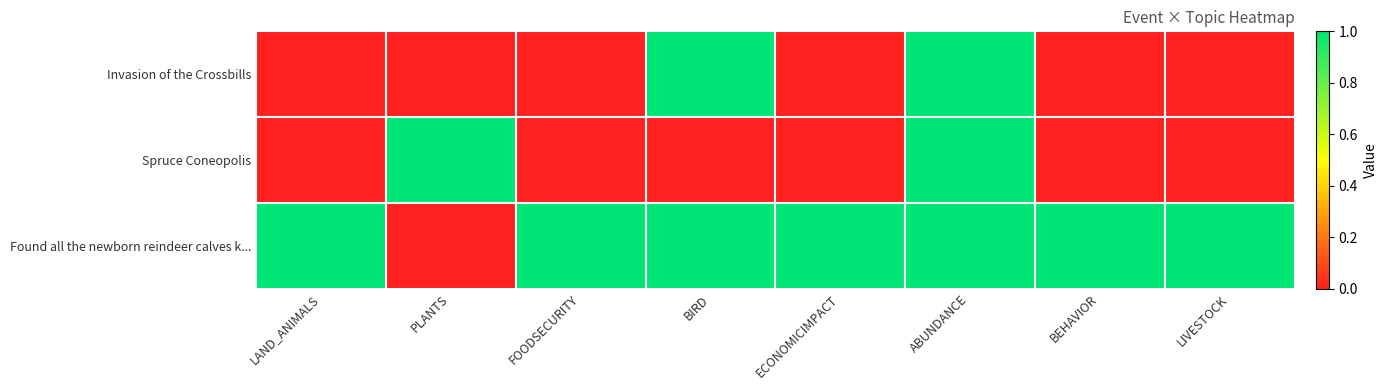

Between FOODSECURITY and BIRD, which series saw the biggest shift?

Invasion of the Crossbills